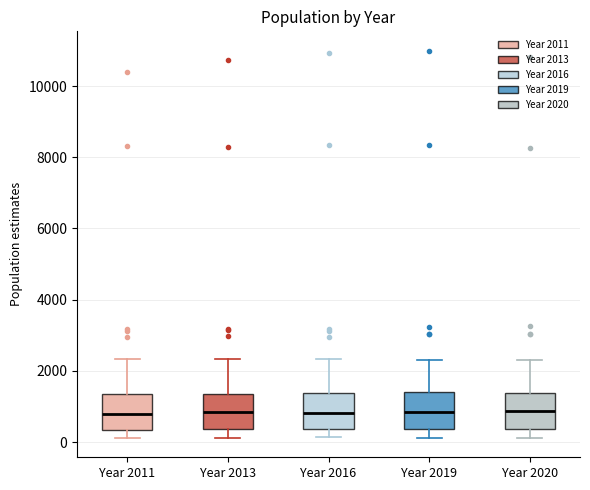

Reading left to right, transcribe this box plot: for each box, give where its median line is, the range the box spans, and where its two whiskers end, as read against the y-axis. The values are not printed on the chart, so give them approximately, as read against the axis.

Year 2011: median 800, box 400 to 1400, whiskers 200 to 2400
Year 2013: median 800, box 400 to 1400, whiskers 200 to 2400
Year 2016: median 800, box 400 to 1400, whiskers 200 to 2400
Year 2019: median 800, box 400 to 1400, whiskers 200 to 2400
Year 2020: median 800, box 400 to 1400, whiskers 200 to 2200